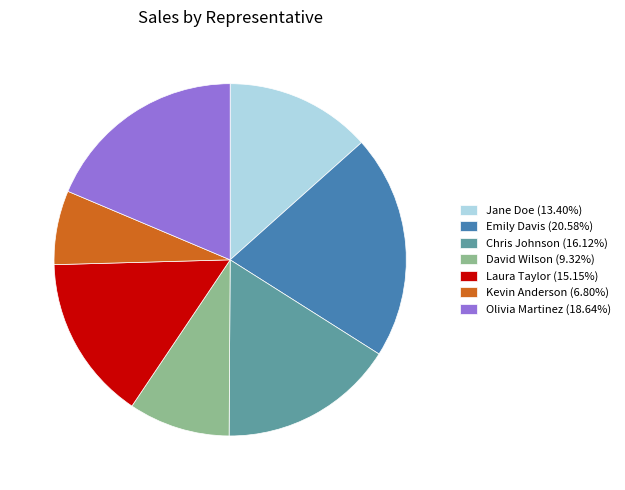

Approximately how many times larger is the value at Jane Doe compared to Emily Davis?

0.7